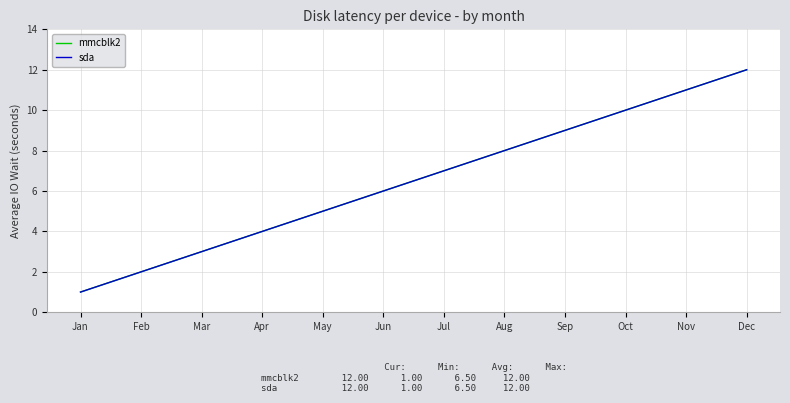

Does the chart display data point markers on the line(s)?

No